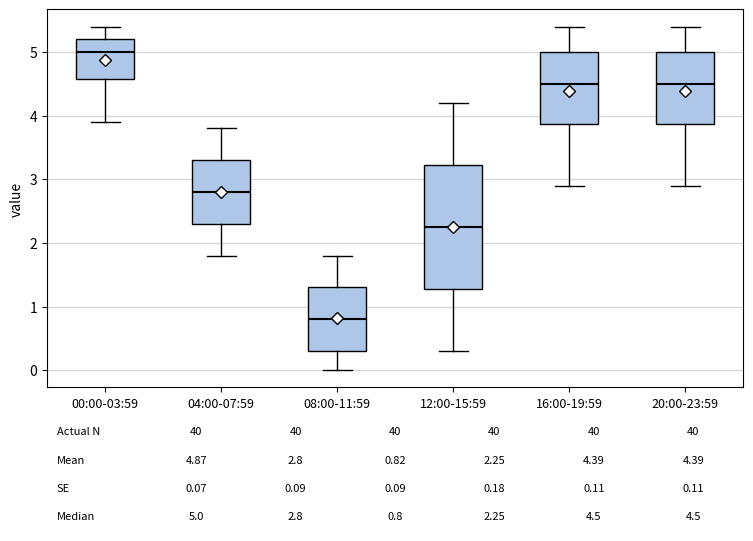

Which box has the lowest median line?

08:00-11:59